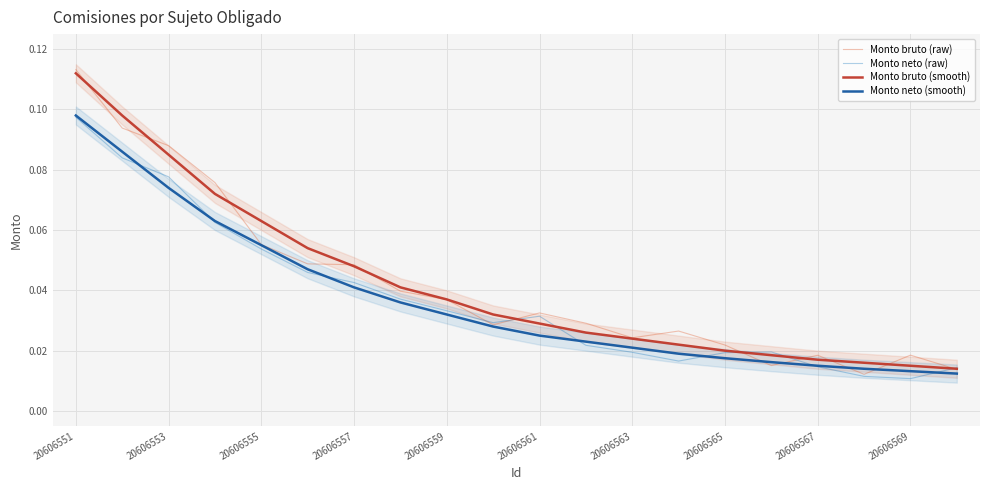

At which label does Monto bruto (smooth) reach its peak?

20606551